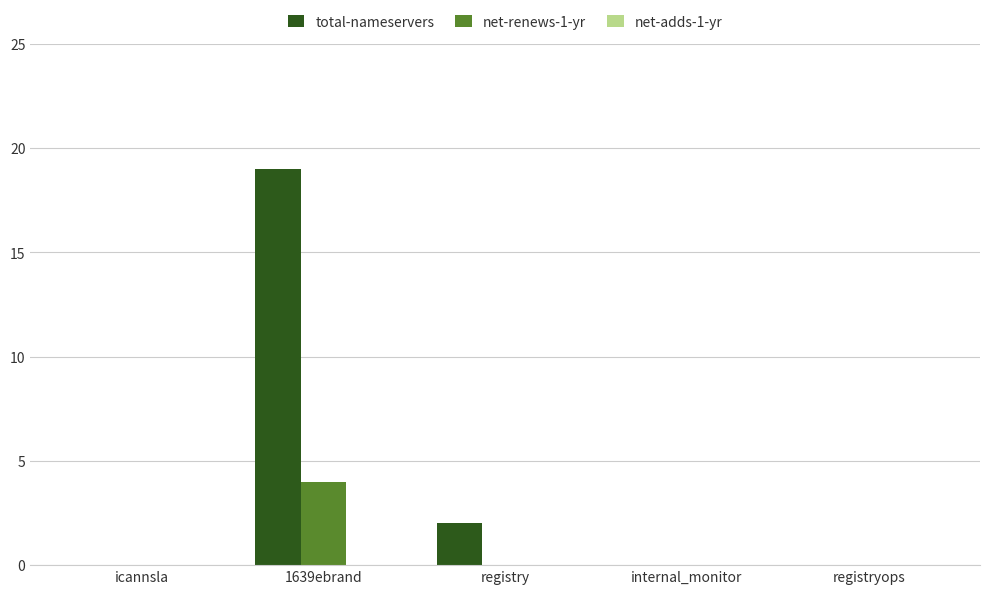

At which label is total-nameservers closest to 9?

registry